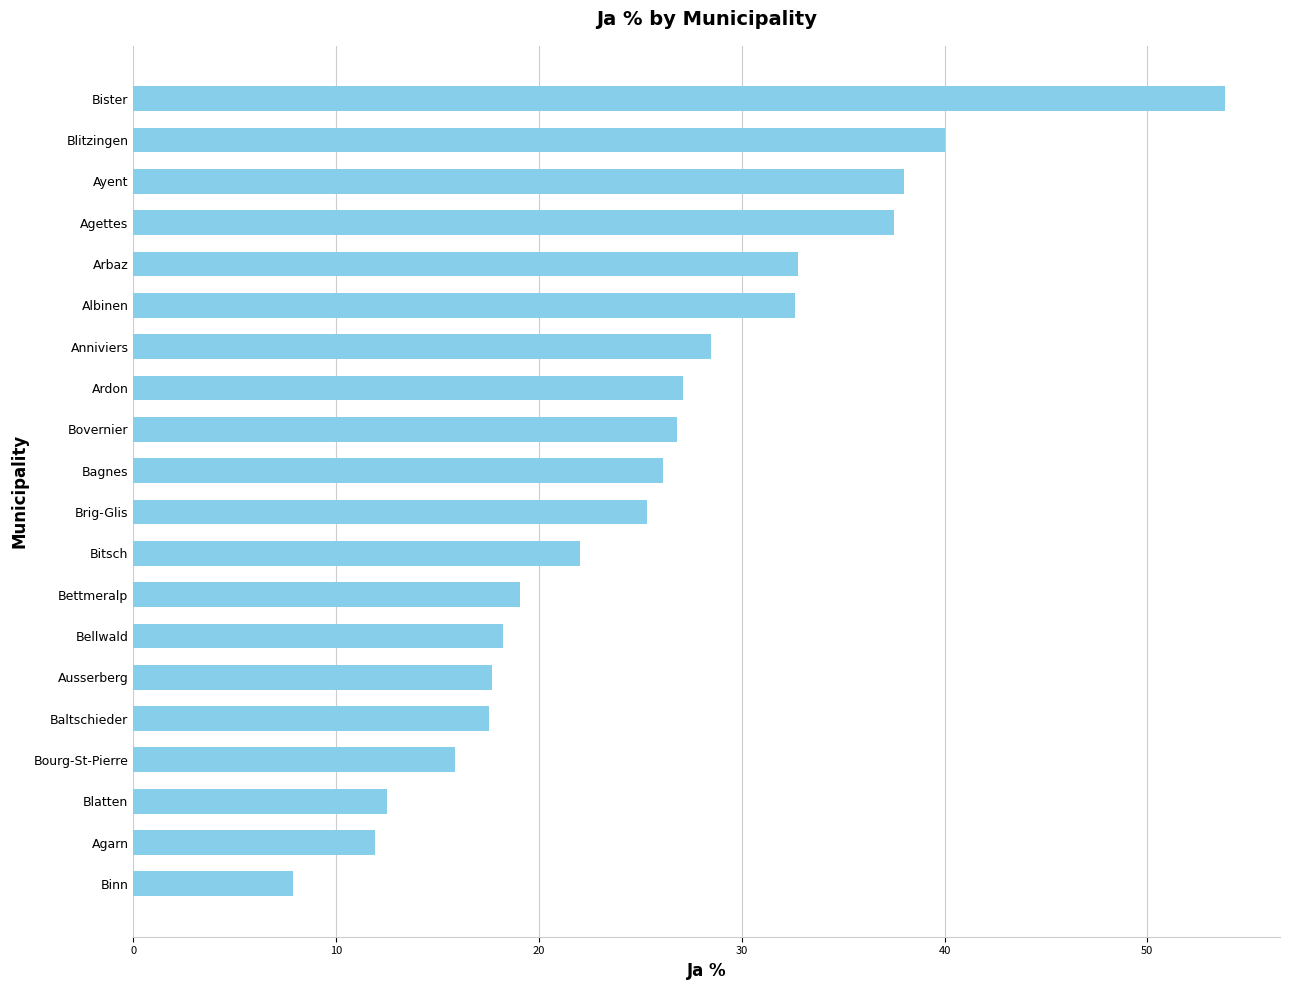

How many distinct data groups are displayed?

1